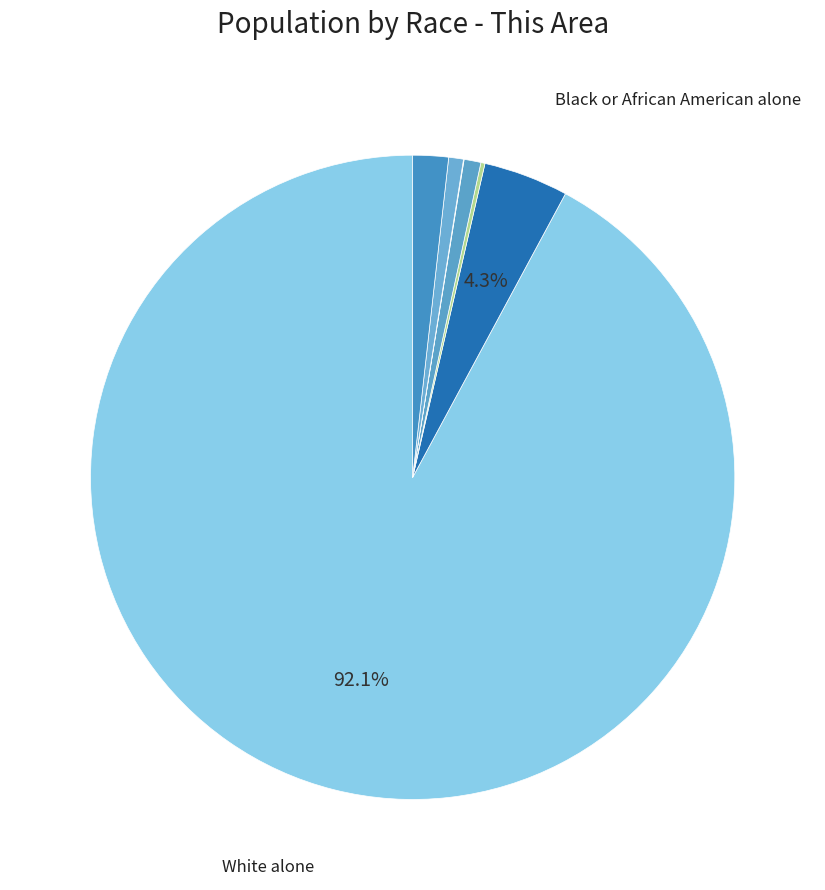

Which slice represents more than half of the pie?

White alone